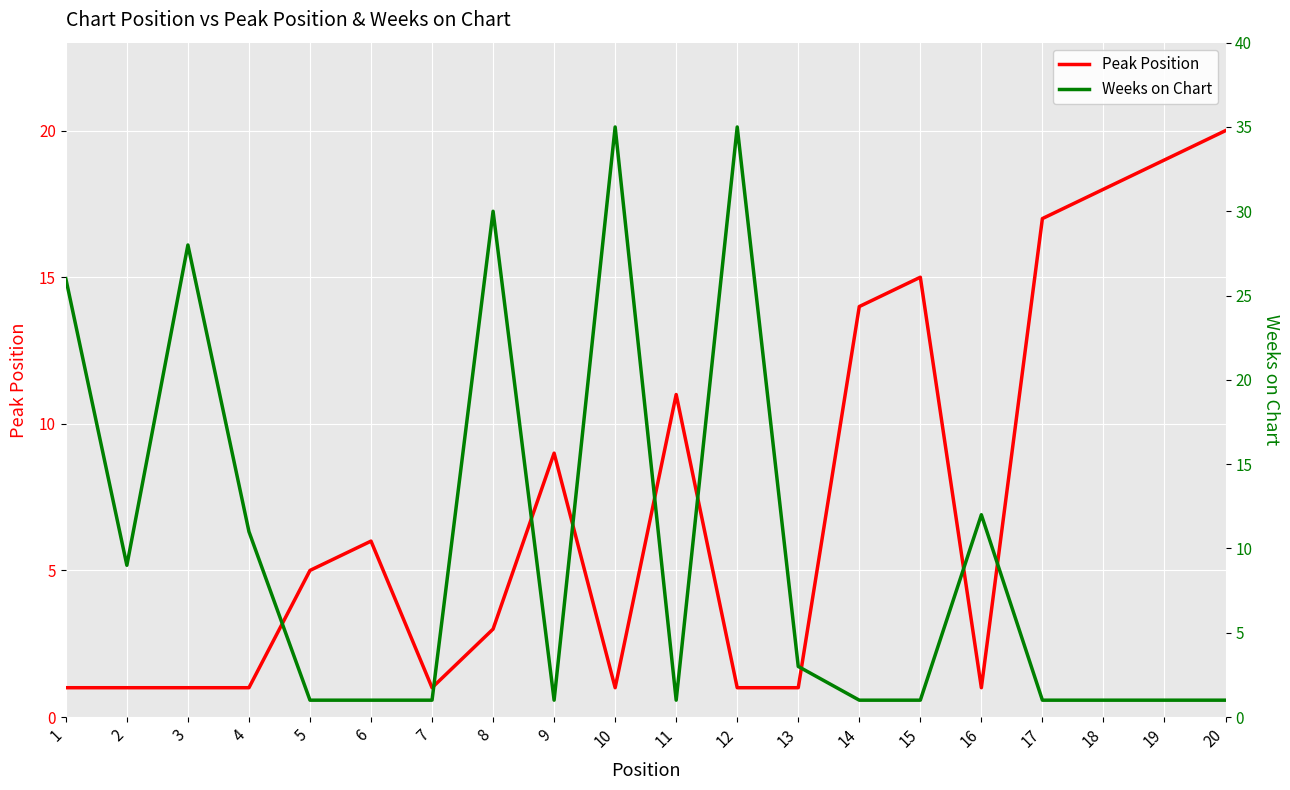

What is the sum of all Weeks on Chart values?

200